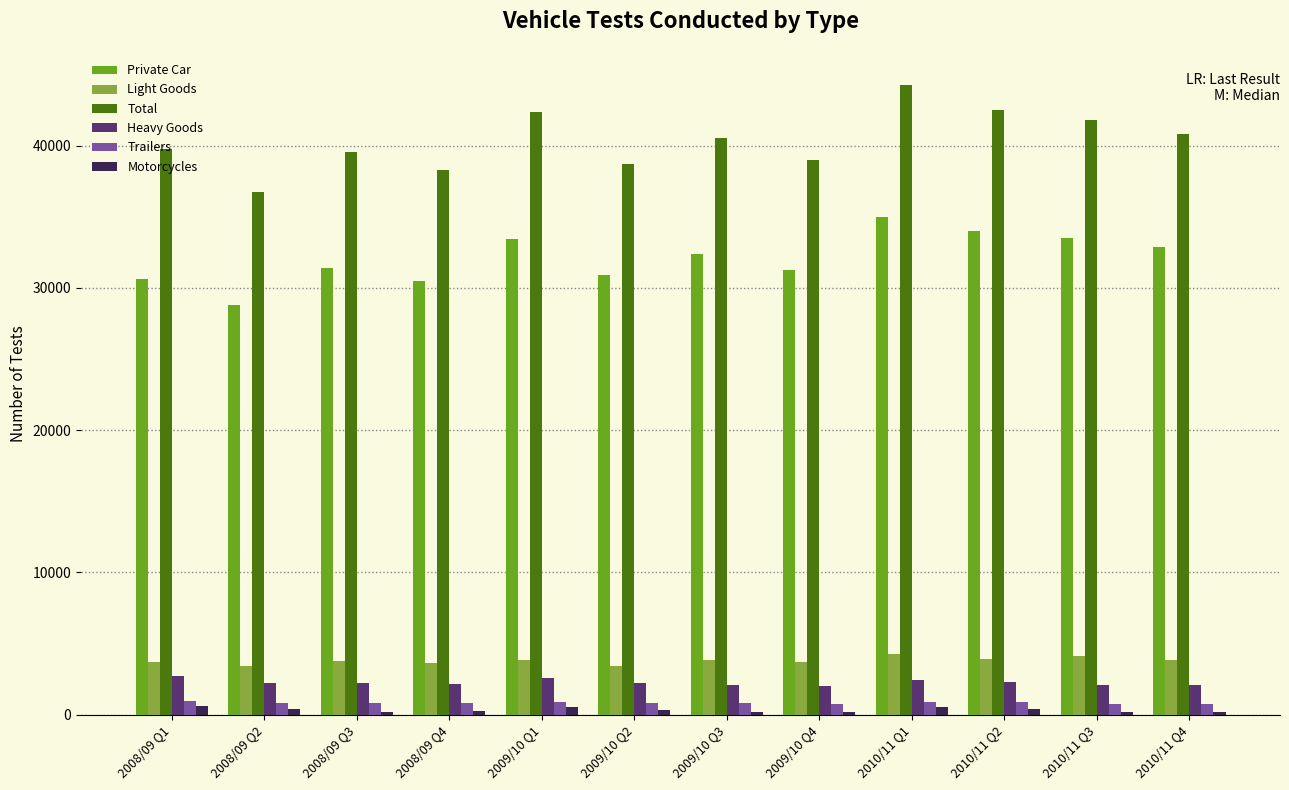

What are all the series names shown in the legend?

Private Car, Light Goods, Total, Heavy Goods, Trailers, Motorcycles